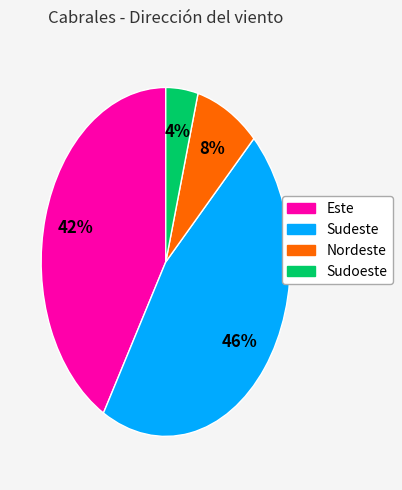

Rank the categories by value from highest to lowest.

Sudeste, Este, Nordeste, Sudoeste